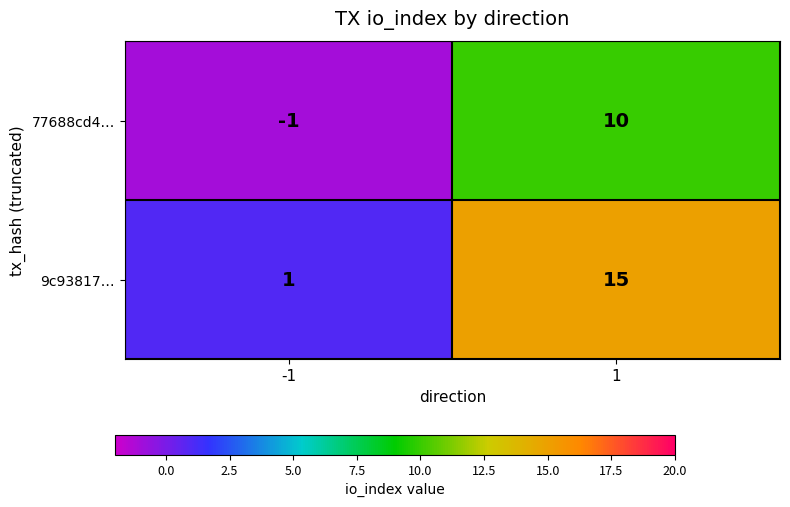

Which series has the widest spread of values?

9c93817…